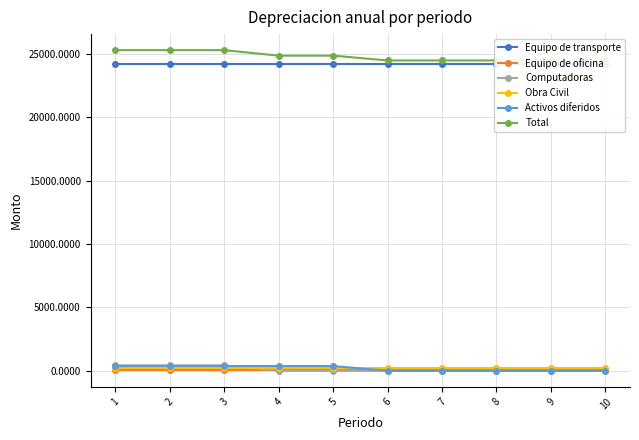

Is it true that Equipo de transporte equals 24200.0 at 9?

True